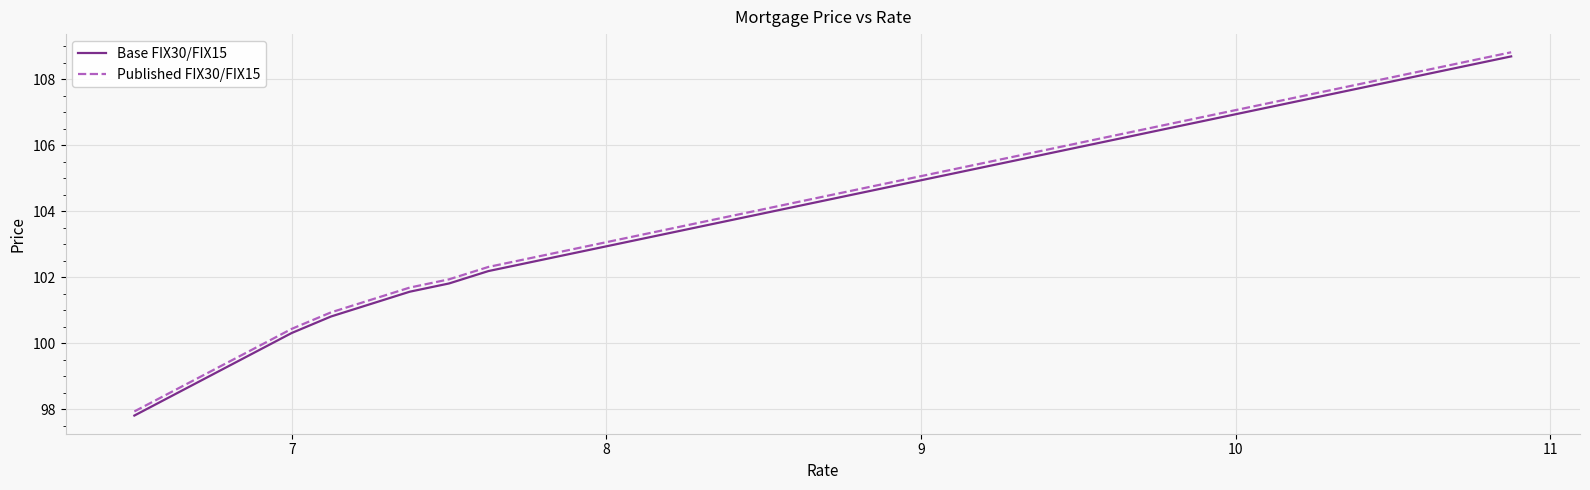

What is the difference between the maximum and minimum values in the Published FIX30/FIX15 series?

10.9